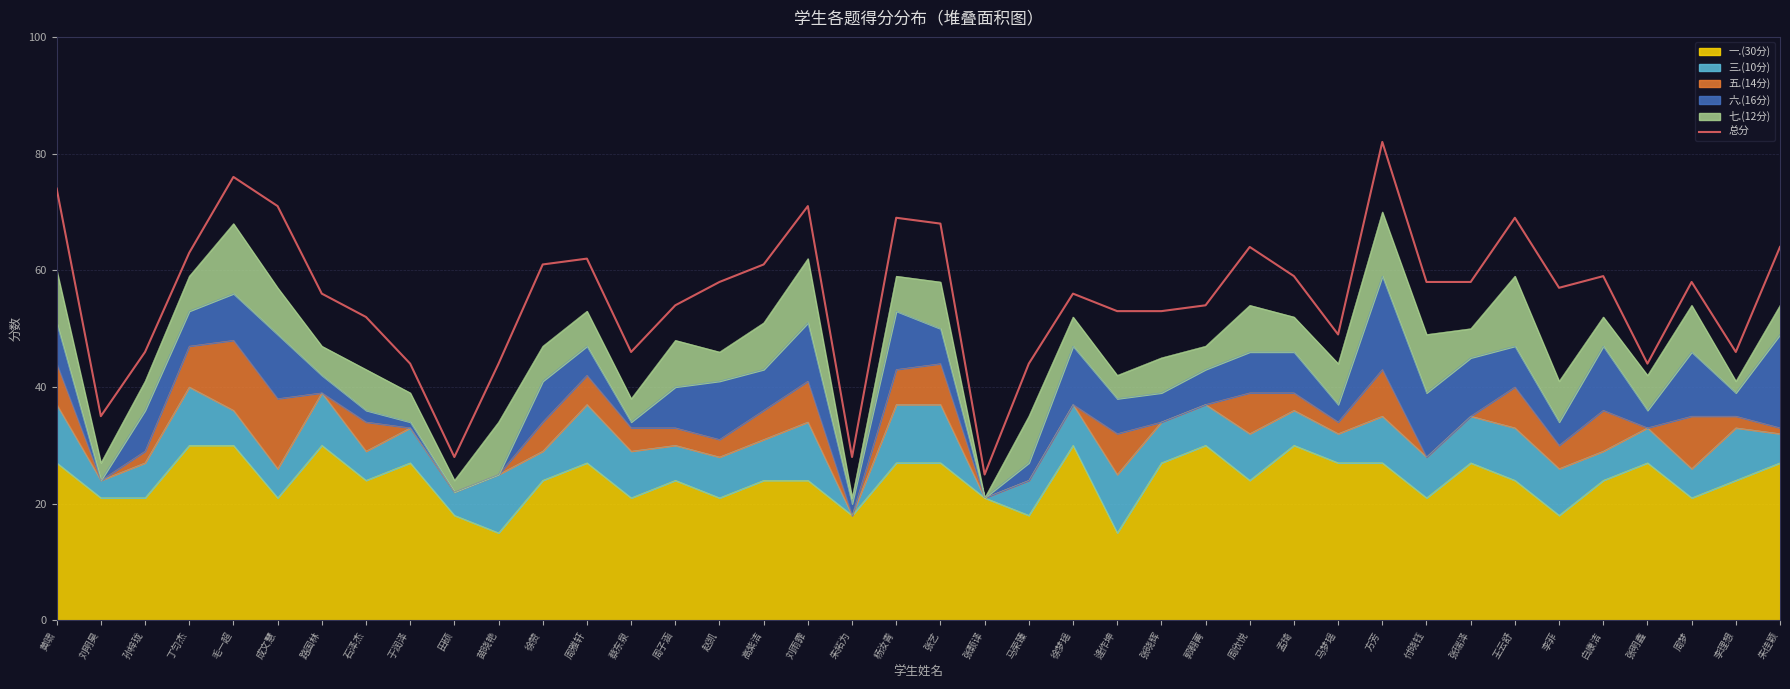

Reading left to right, what are all the values shown in this chart?

74	35	46	63	76	71	56	52	44	28	44	61	62	46	54	58	61	71	28	69	68	25	44	56	53	53	54	64	59	49	82	58	58	69	57	59	44	58	46	64